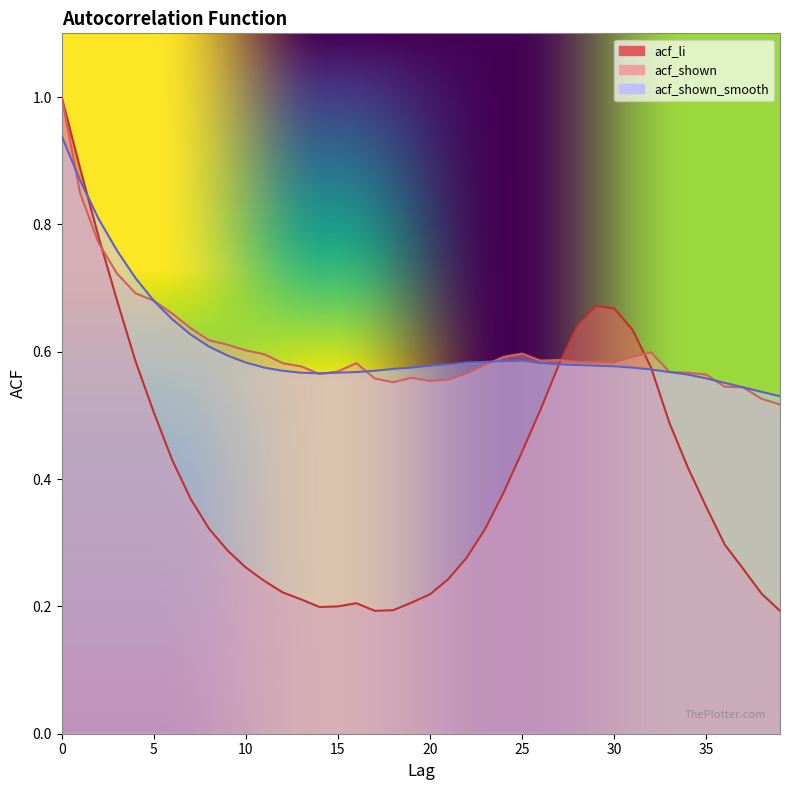

Count the acf_li values in the range 0 to 1.

40